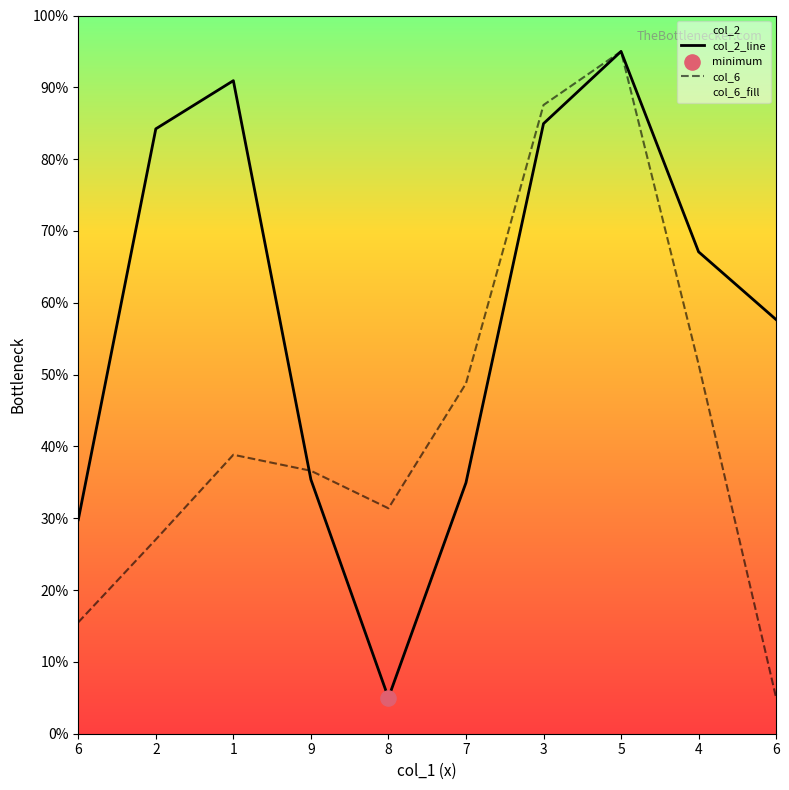

Is the value of col_2_line at 8 greater than the value of col_6 at 9?

No